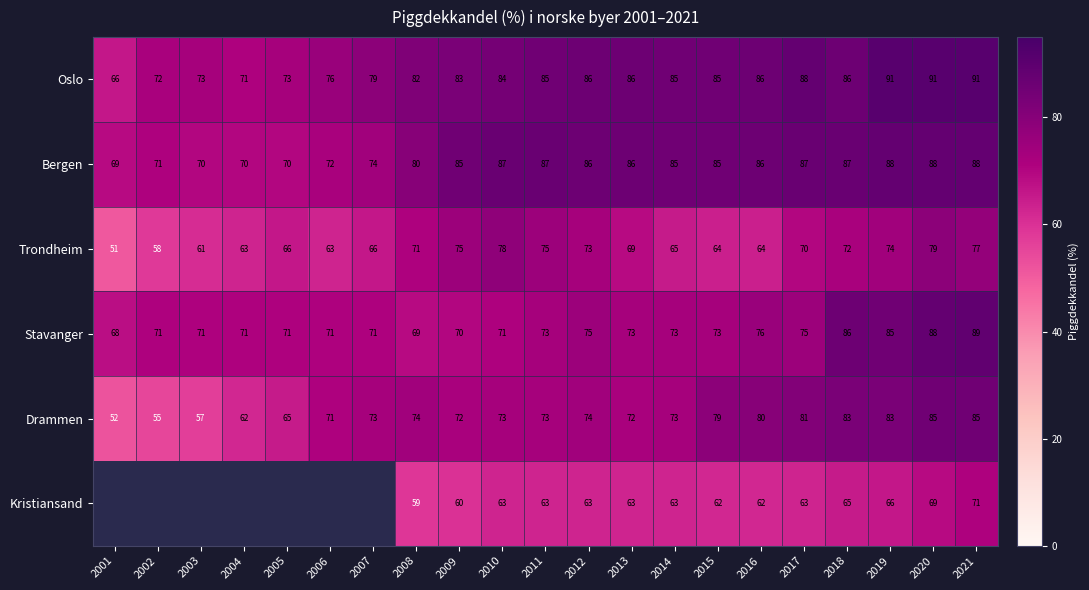

At which category does the chart reach its minimum across all series?

2001